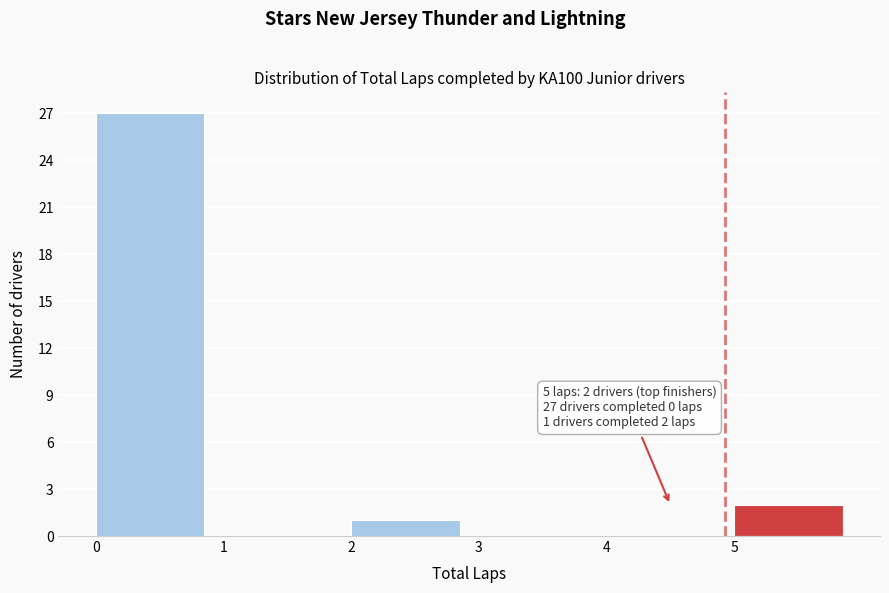

Which range on the x-axis has the tallest bar?

0 to 1